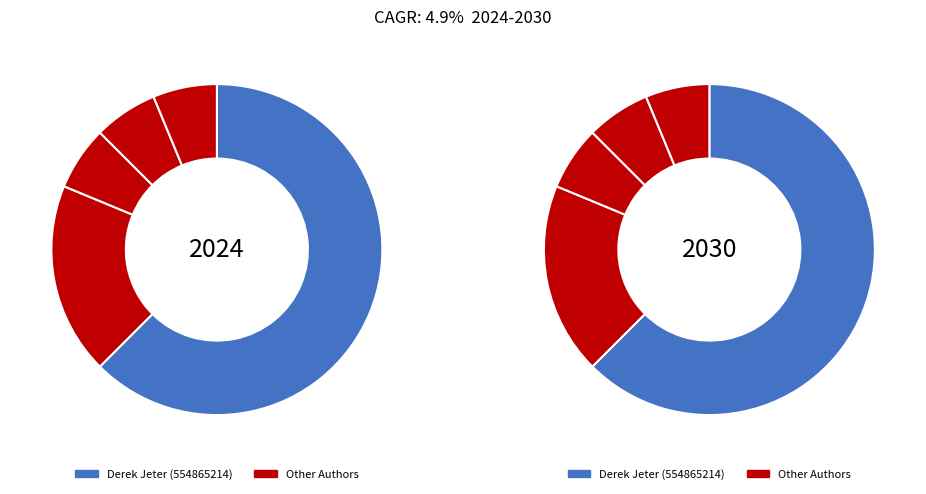

Does any single category account for the majority?

Yes